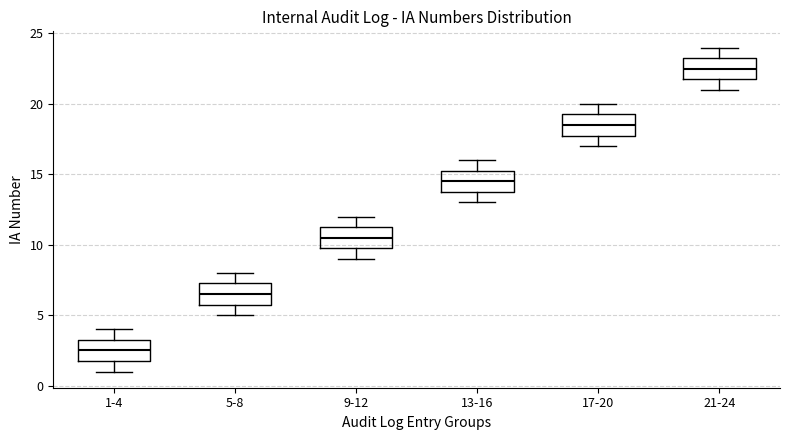

Reading left to right, read every box against the y-axis: the position of its median line, the range the box covers, and the ends of its whiskers. The values are not printed on the chart, so give them approximately, as read against the axis.

1-4: median 2.5, box 2.0 to 3.5, whiskers 1.0 to 4.0
5-8: median 6.5, box 6.0 to 7.5, whiskers 5.0 to 8.0
9-12: median 10.5, box 10.0 to 11.5, whiskers 9.0 to 12.0
13-16: median 14.5, box 14.0 to 15.5, whiskers 13.0 to 16.0
17-20: median 18.5, box 18.0 to 19.5, whiskers 17.0 to 20.0
21-24: median 22.5, box 22.0 to 23.5, whiskers 21.0 to 24.0